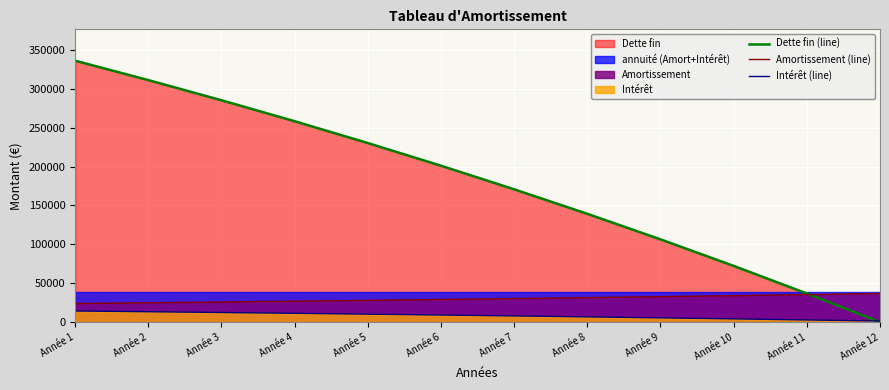

Is it true that Dette fin (line) equals 230231.5 at Année 5?

True